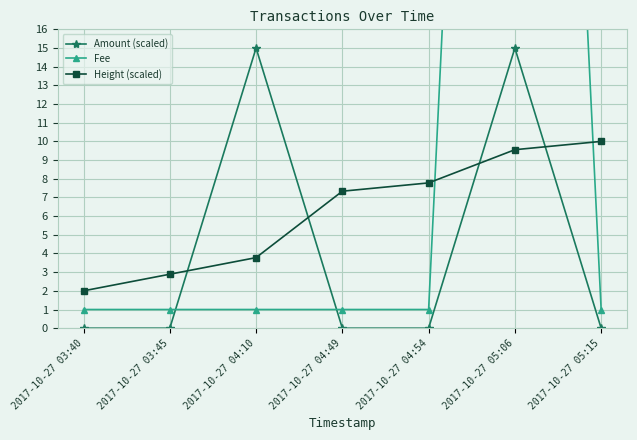

Which series changed the most between 2017-10-27 03:40 and 2017-10-27 05:06?

Fee